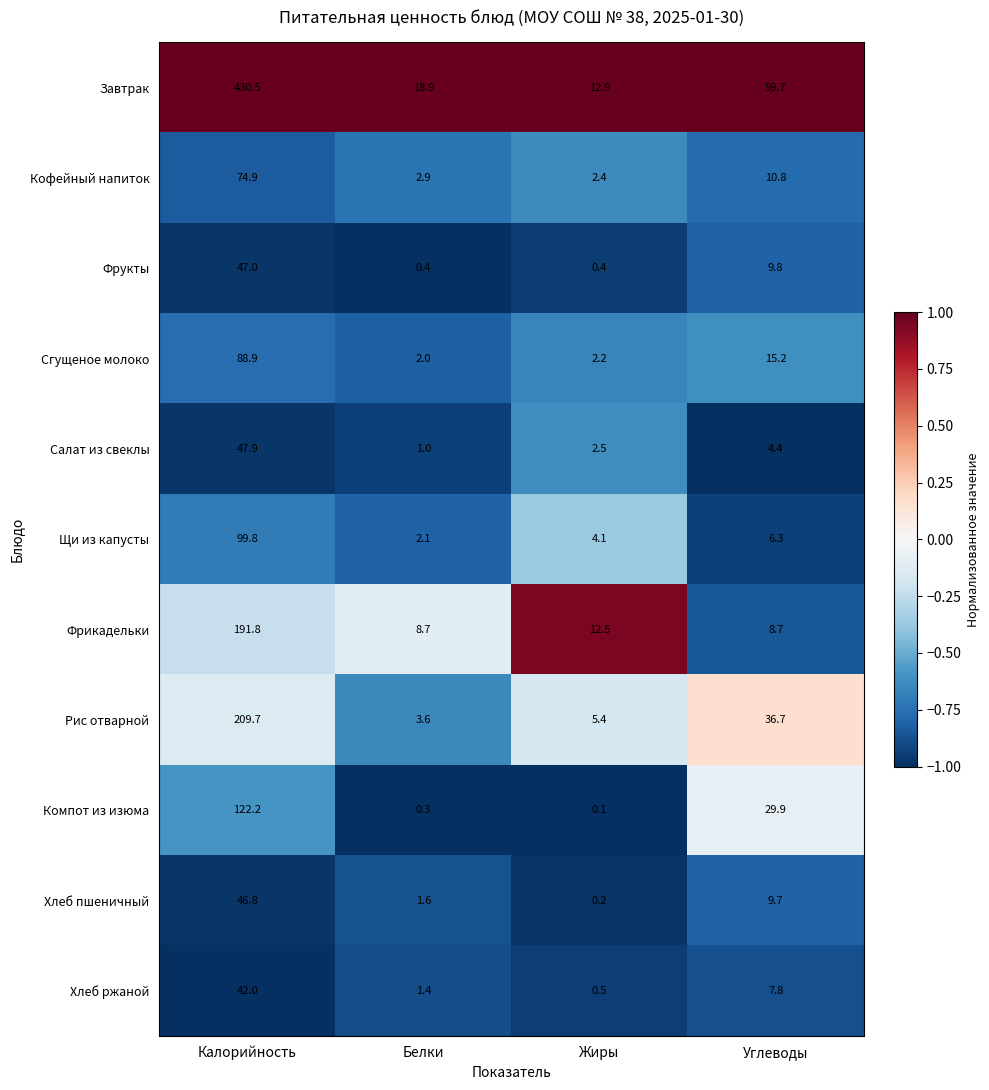

The value of Рис отварной at Углеводы is 36.7. True or false?

True